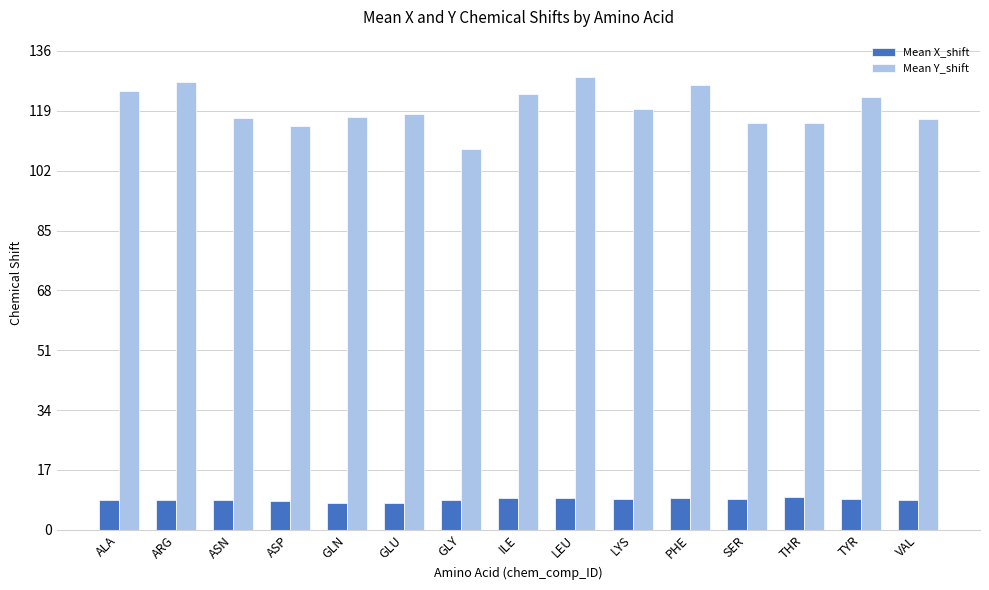

Which series has the largest total across all categories?

Mean Y_shift